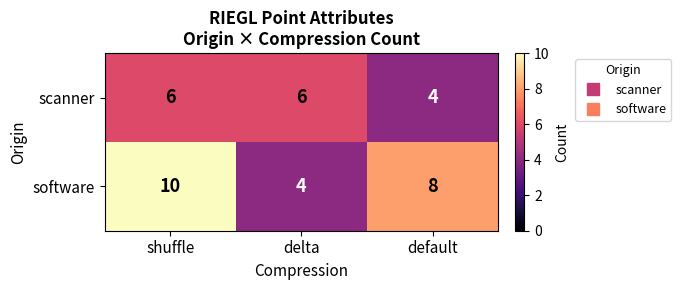

How many software values are between 4 and 10?

3